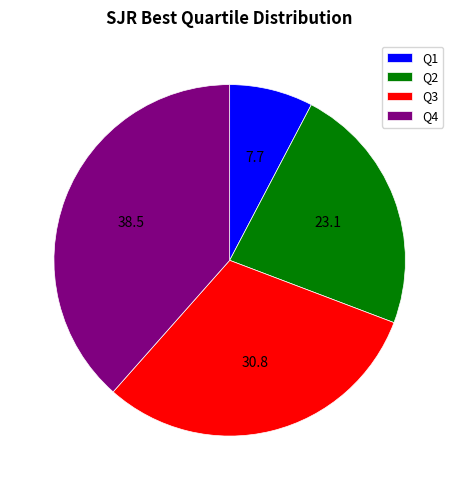

Rank the categories by value from lowest to highest.

Q1, Q2, Q3, Q4